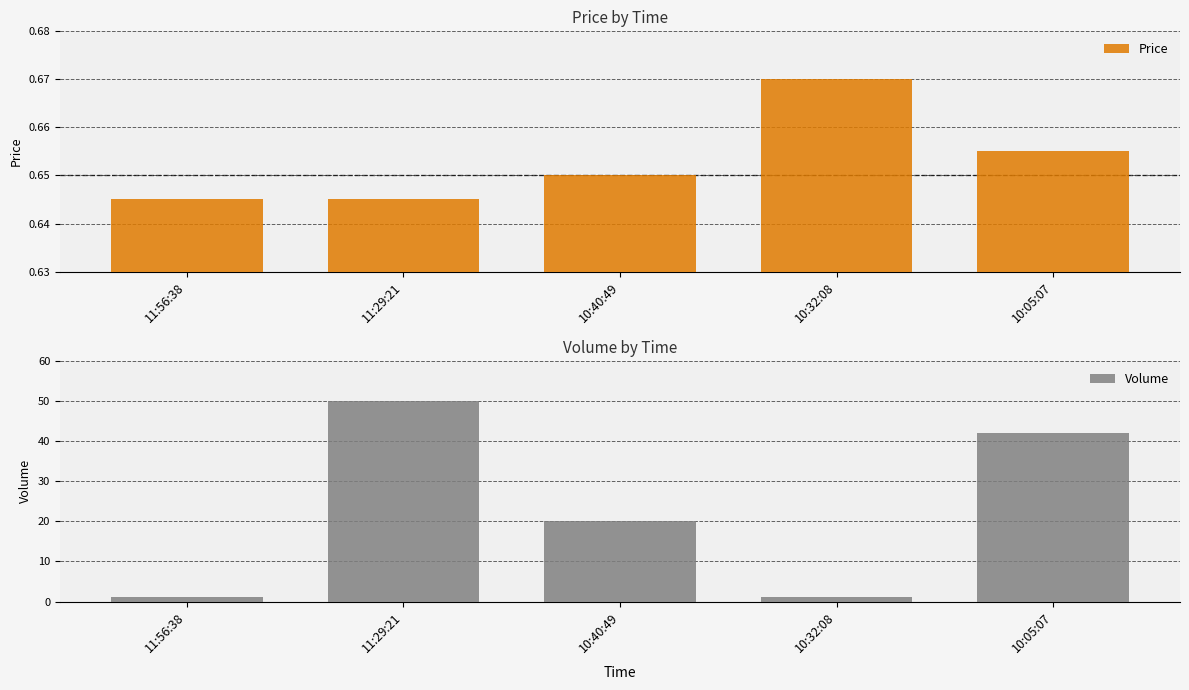

List the series in order of their overall mean, lowest first.

Price, Volume